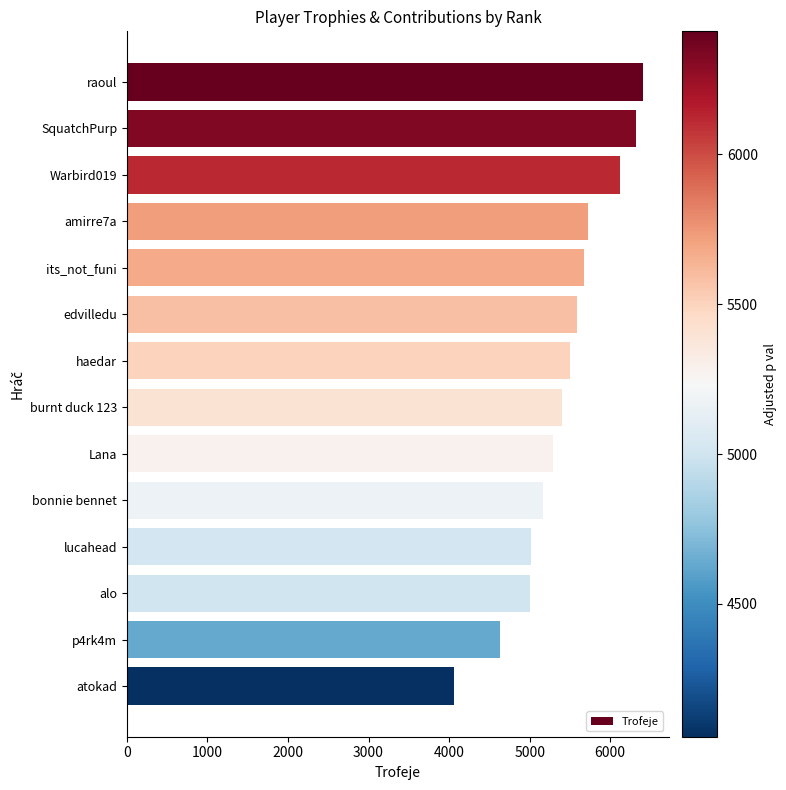

Count the number of data series in this chart.

1